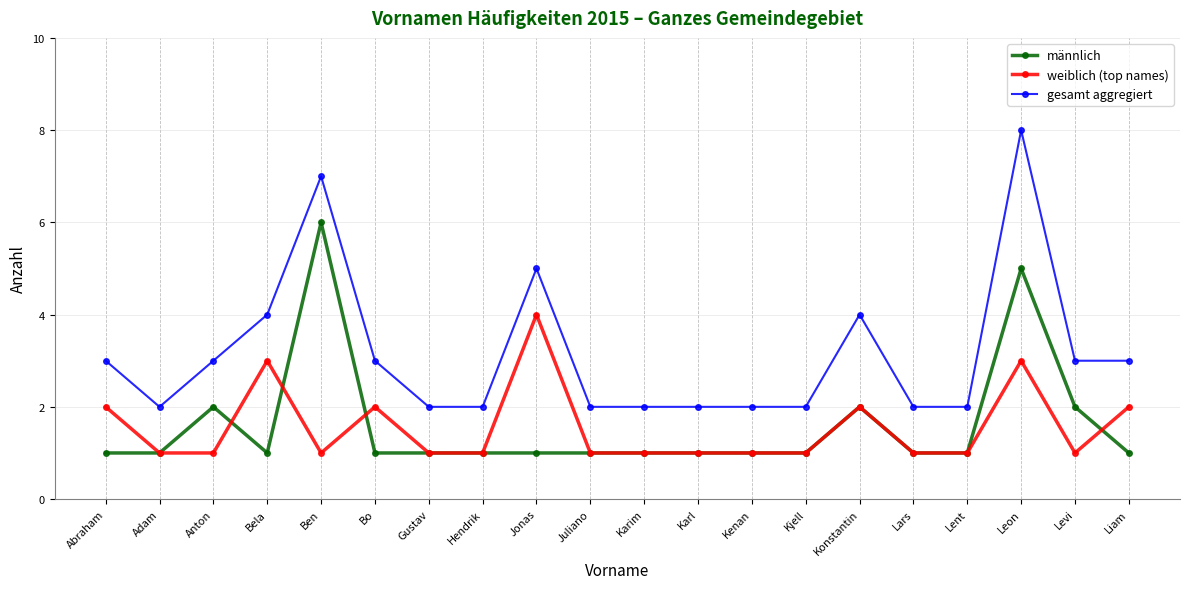

Does the chart have visible grid lines?

Yes